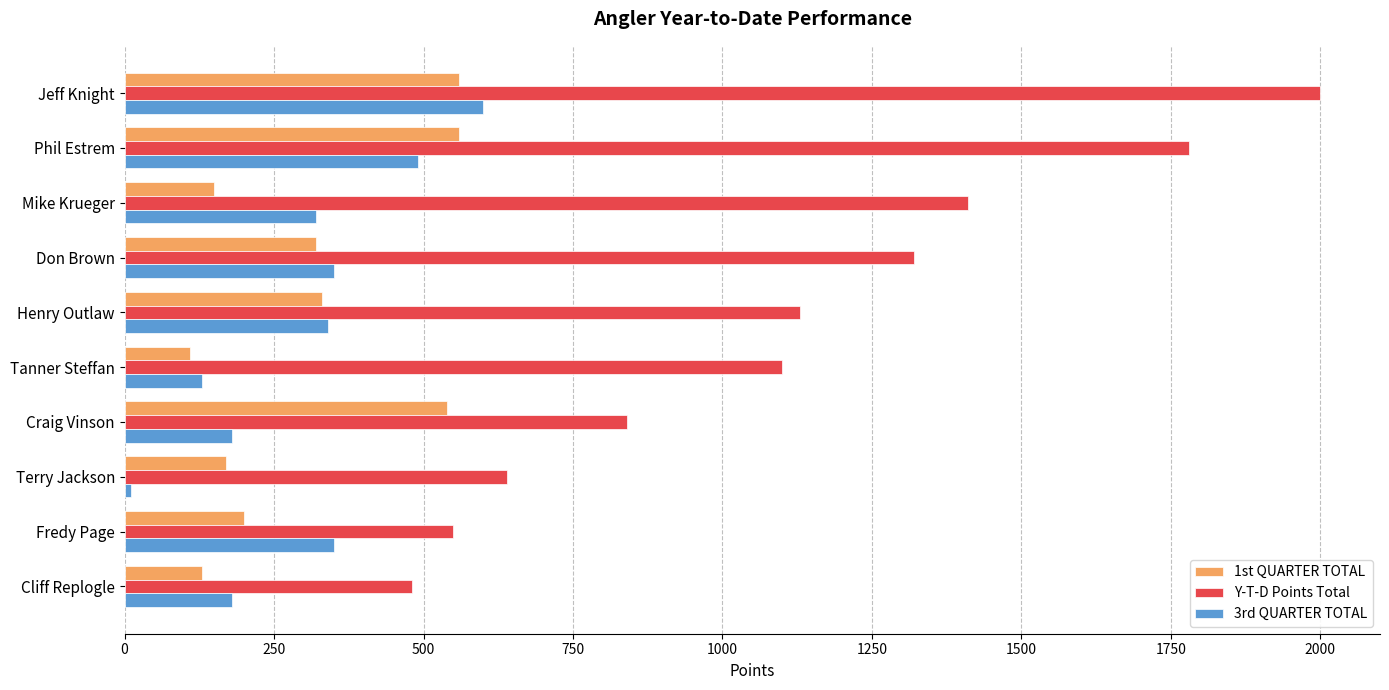

Between Mike Krueger and Terry Jackson, which series saw the biggest shift?

Y-T-D Points Total